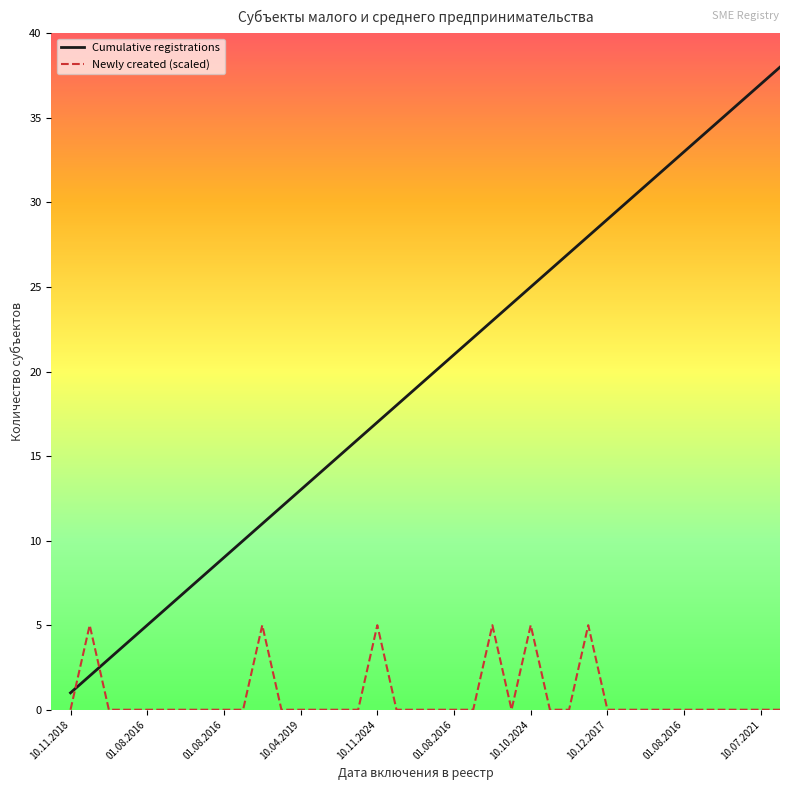

Which series ends up on top after the final intersection of Newly created (scaled) and Cumulative registrations?

Cumulative registrations